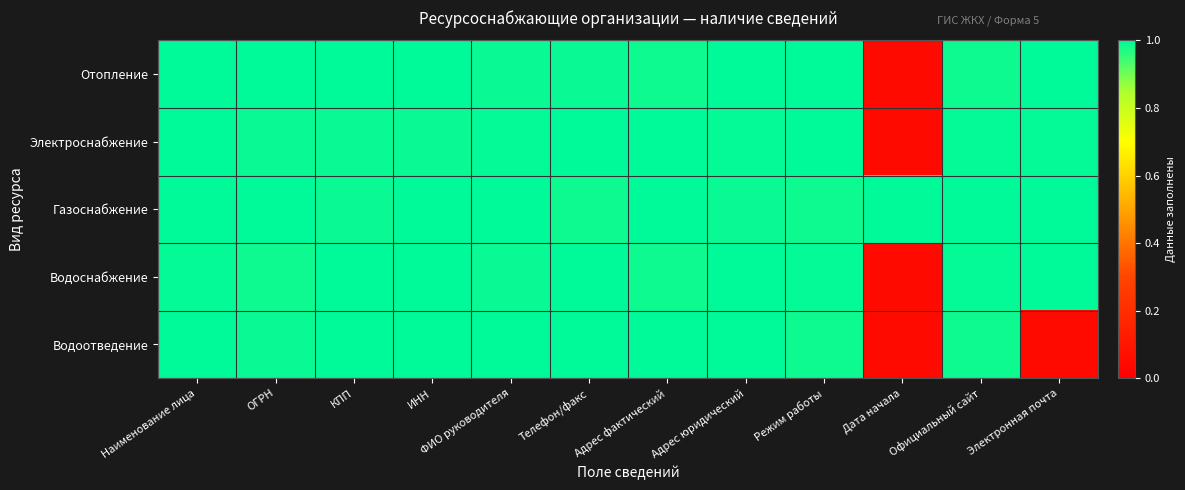

What is the total value across all series at Адрес юридический?

5.0